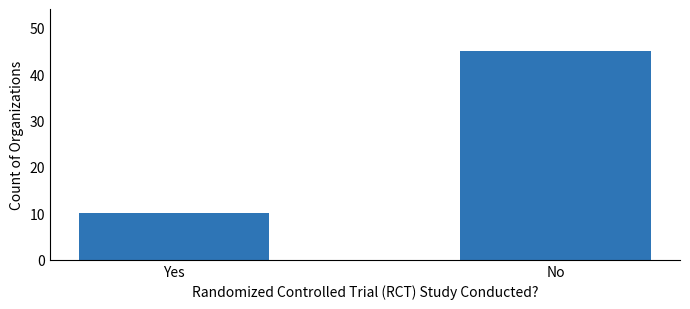

How many values are between 10 and 45?

2